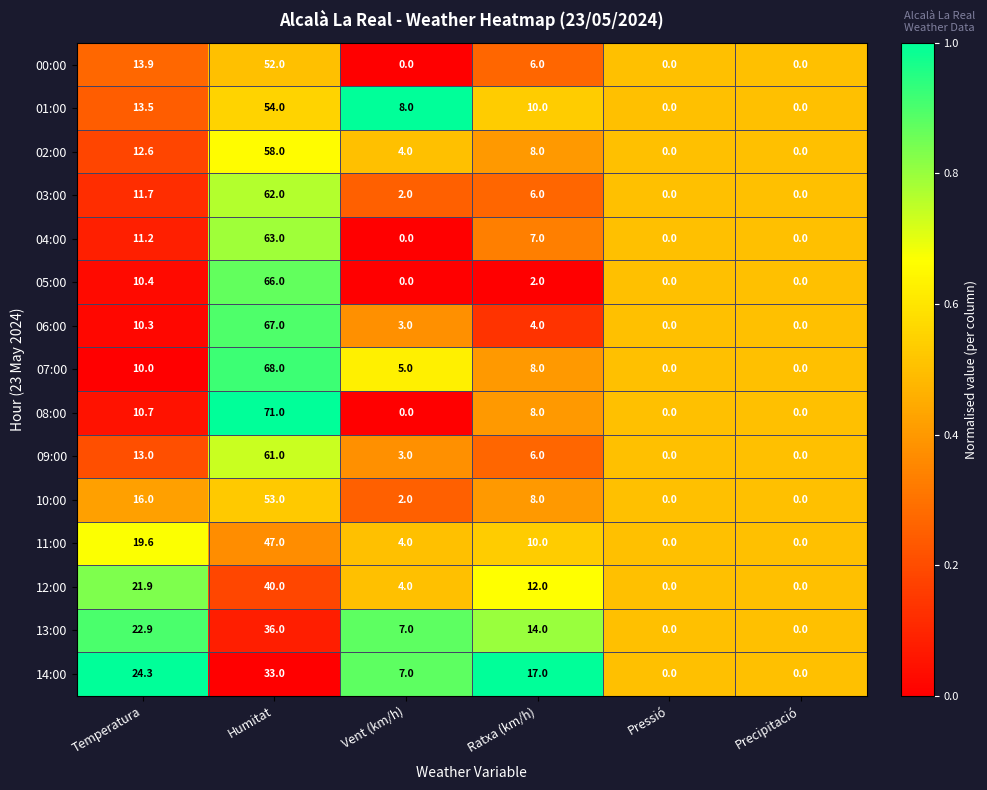

Which series has the widest spread of values?

08:00